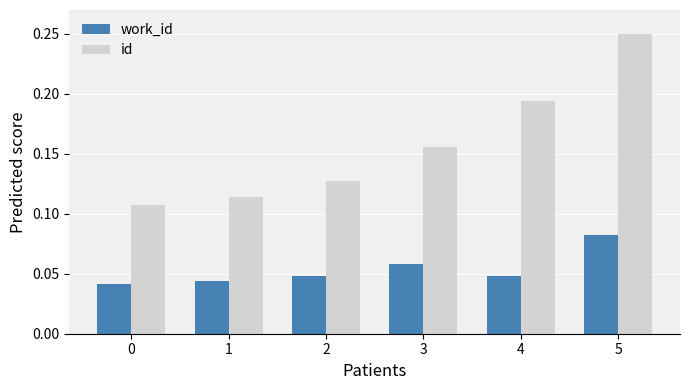

Rank the series at 3 from lowest to highest value.

work_id, id